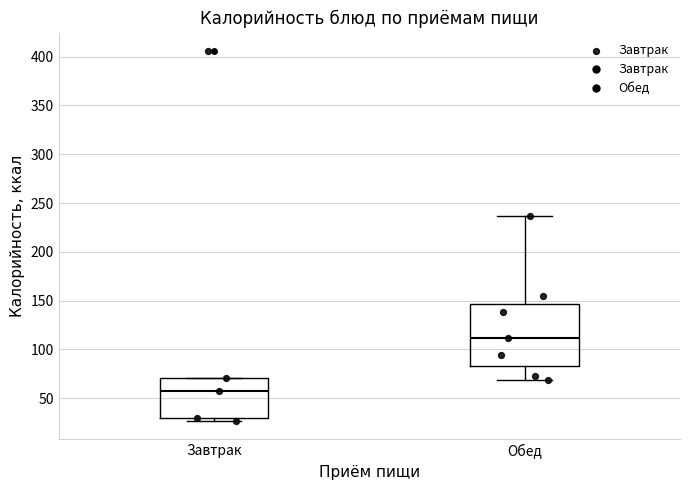

Which box has the highest median line?

Обед